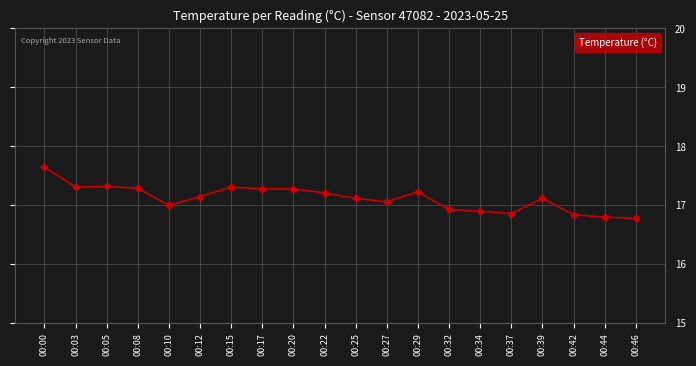

How many lines are shown in the chart?

1